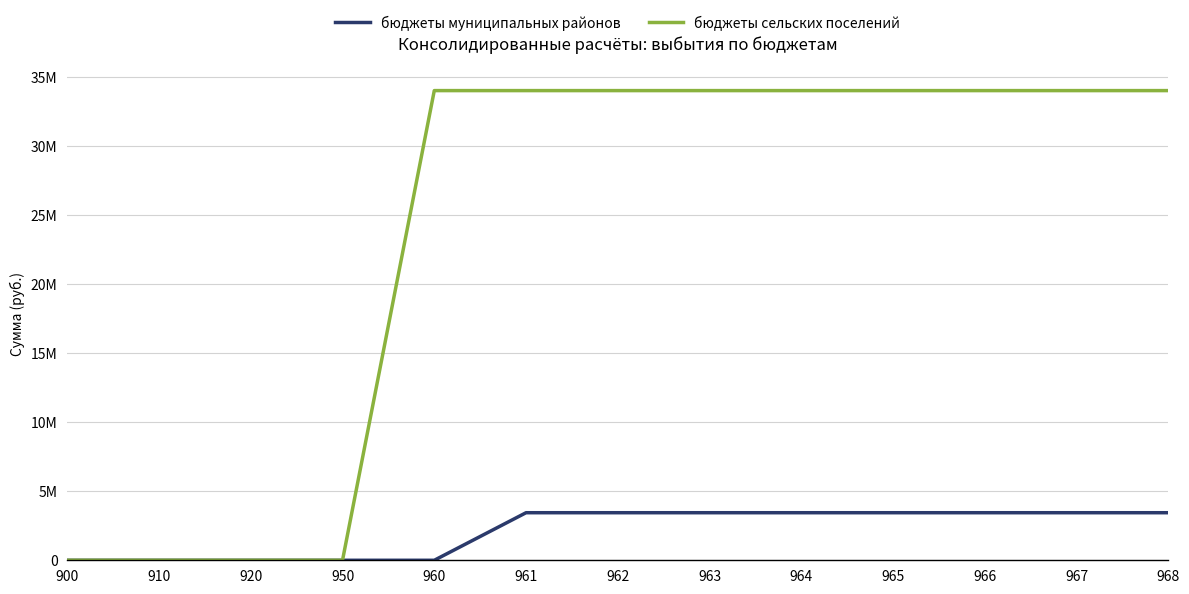

Does the chart have visible grid lines?

Yes